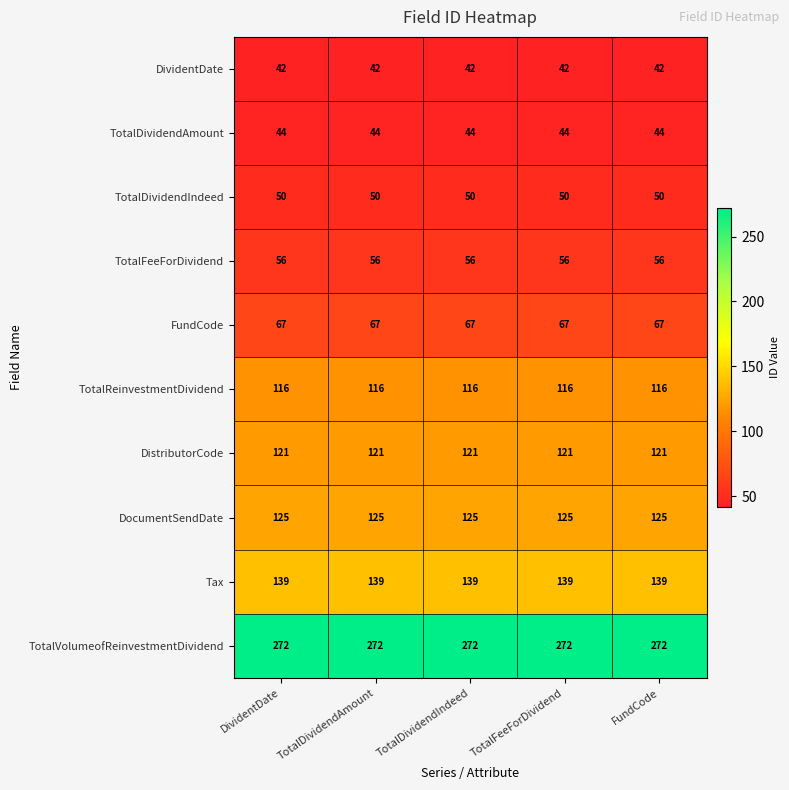

Which series has the largest total across all categories?

TotalVolumeofReinvestmentDividend